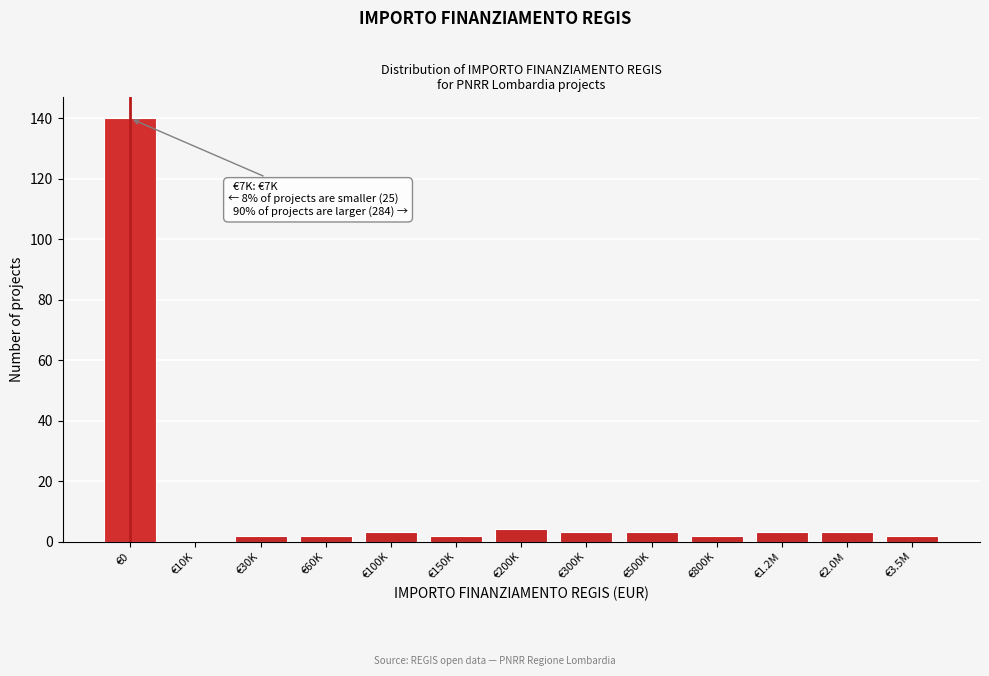

Reading left to right, what are all the values shown in this chart?

€0=140	€10K=0	€30K=2	€60K=2	€100K=3	€150K=2	€200K=4	€300K=3	€500K=3	€800K=2	€1.2M=3	€2.0M=3	€3.5M=2